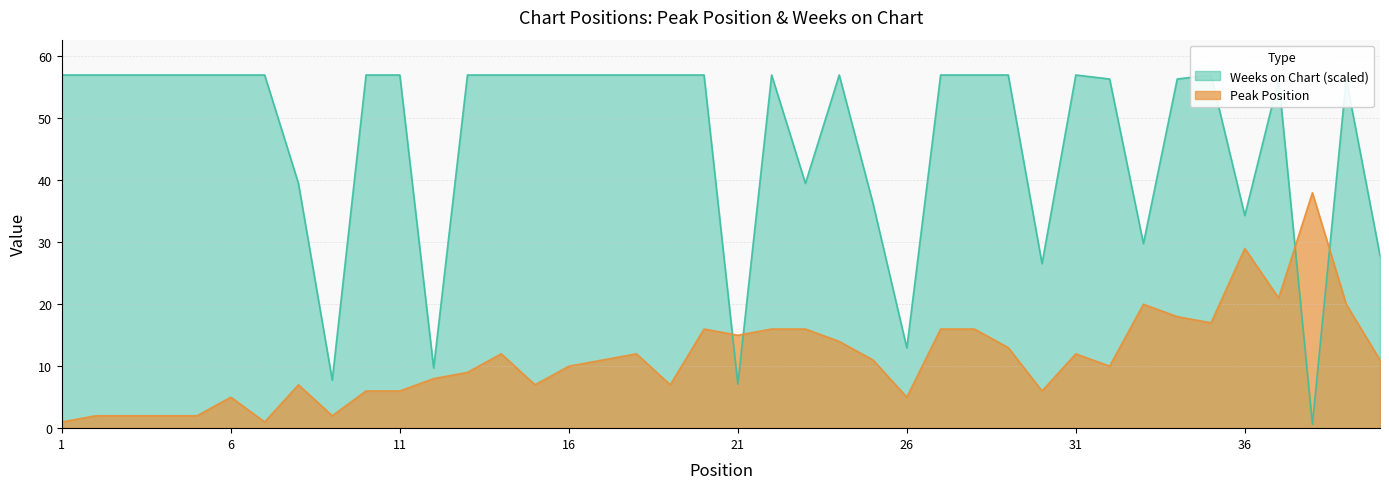

True or false: Weeks on Chart has more than 1 interior local peaks.

True